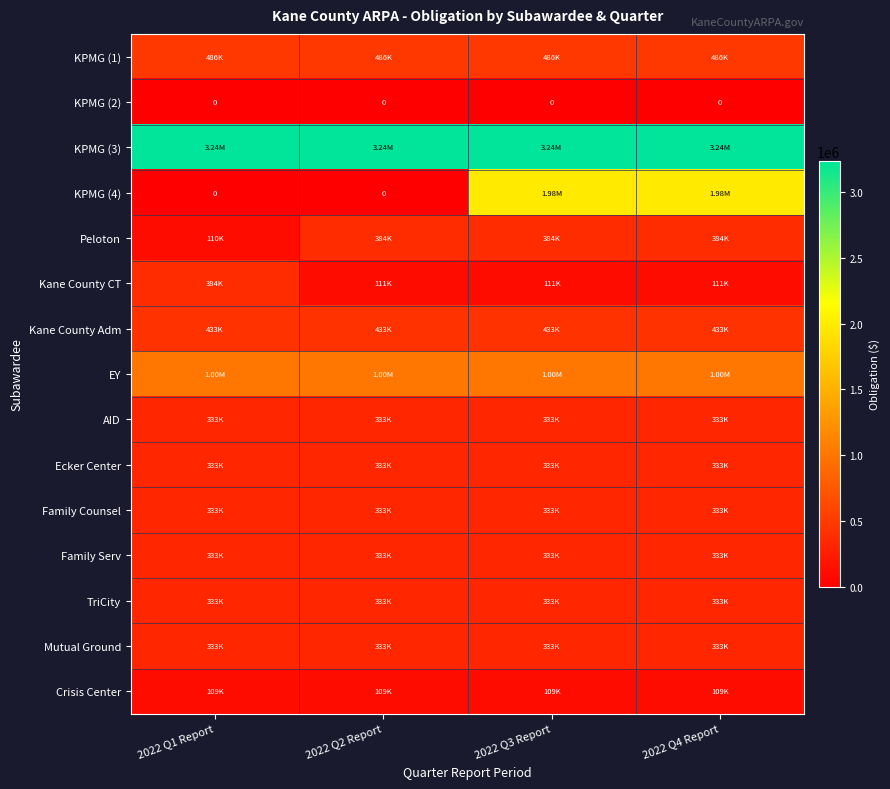

What is the difference between the highest and lowest values at 2022 Q1 Report?

3235333.0